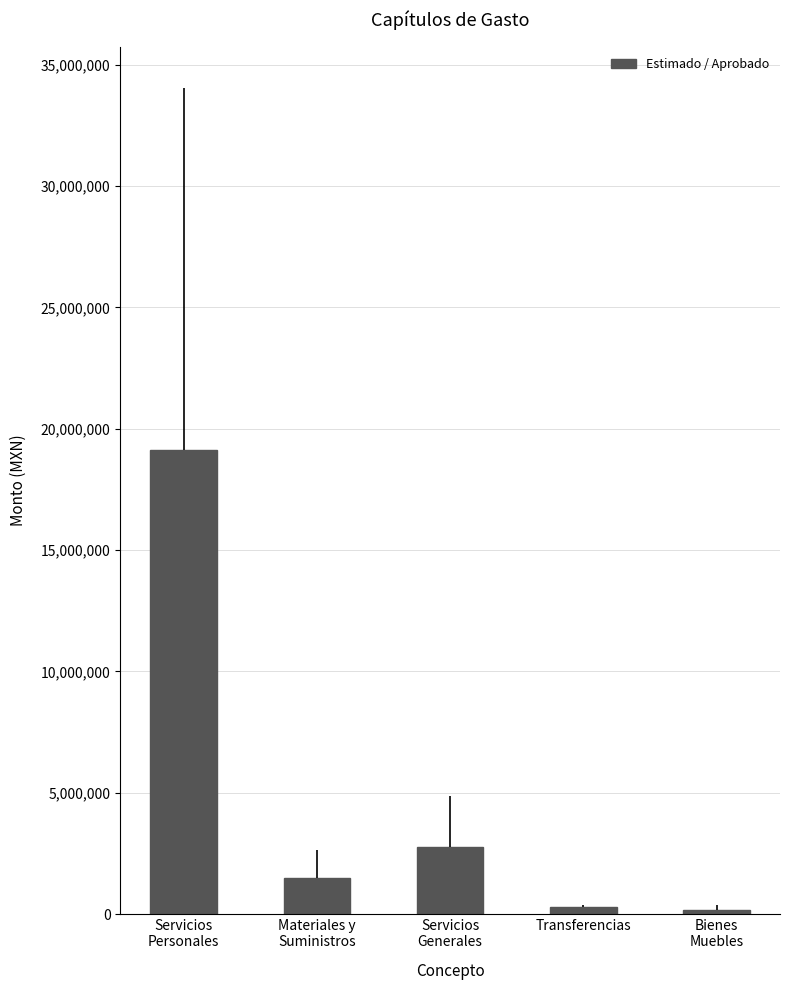

At which label does the data first exceed 1484317?

Servicios
Personales